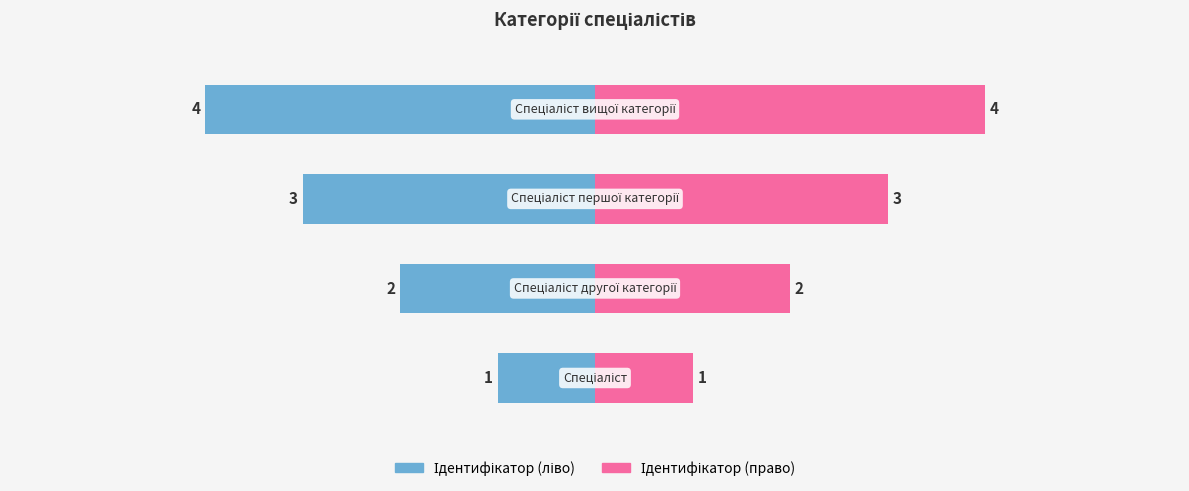

How many bars are there in total?

8